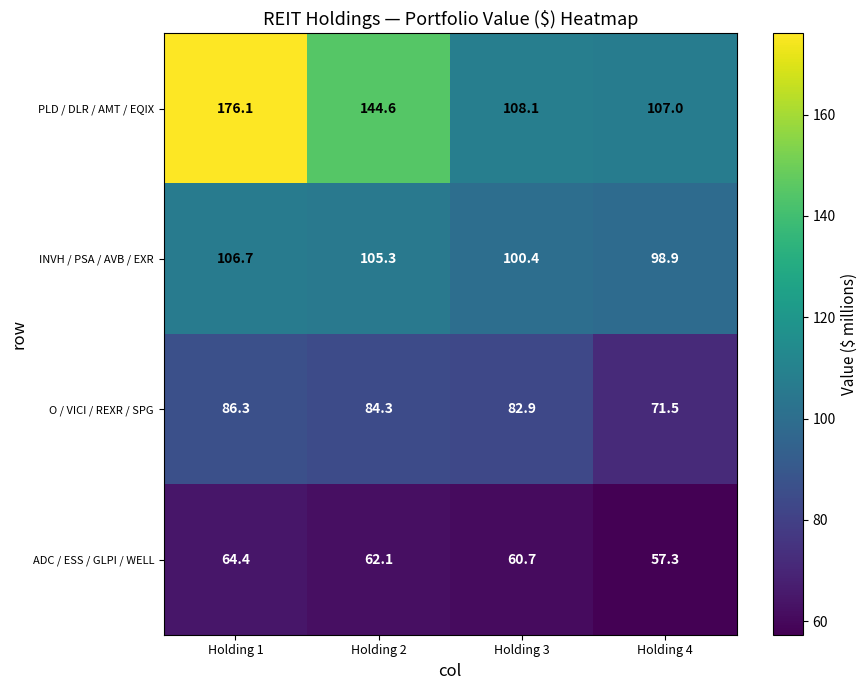

List the series in order of their peak value, lowest first.

ADC / ESS / GLPI / WELL, O / VICI / REXR / SPG, INVH / PSA / AVB / EXR, PLD / DLR / AMT / EQIX